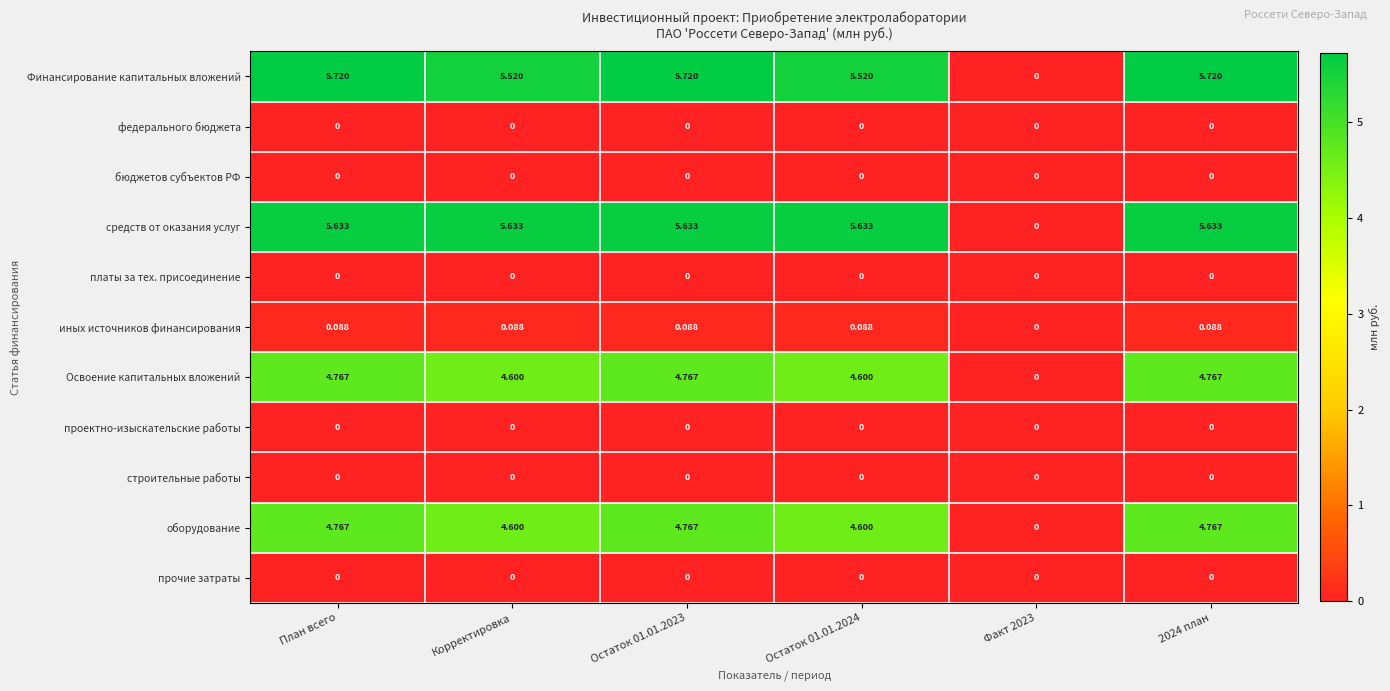

Which series has the largest range (max minus min)?

Финансирование капитальных вложений